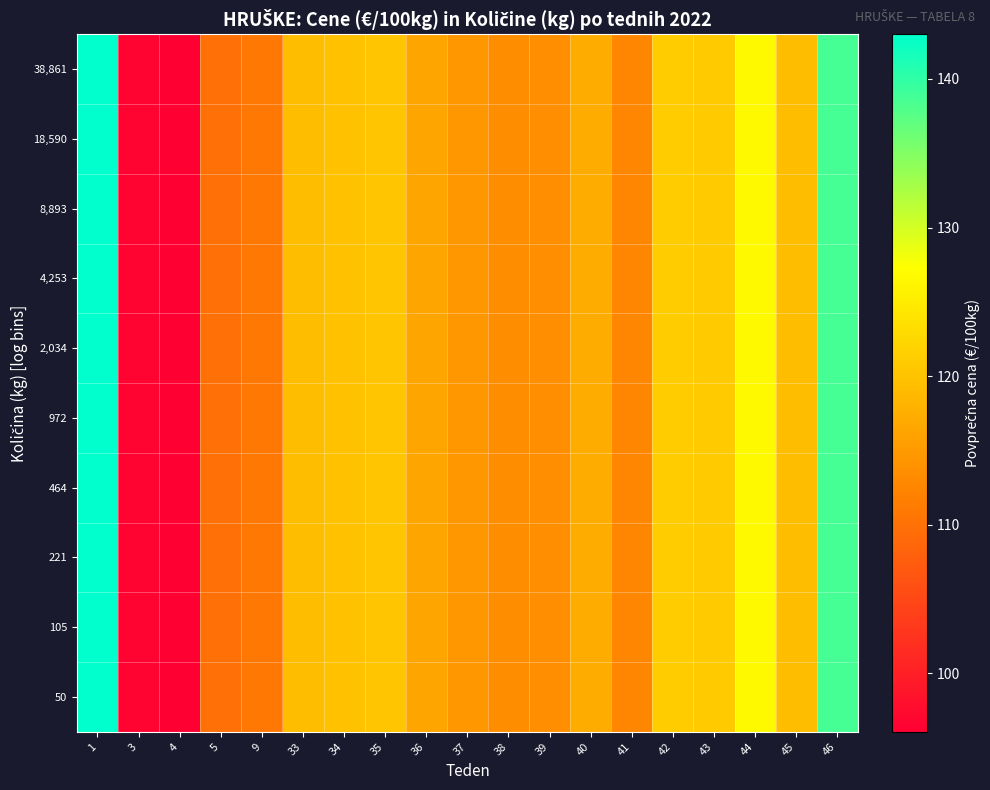

How many series are shown in this chart?

10